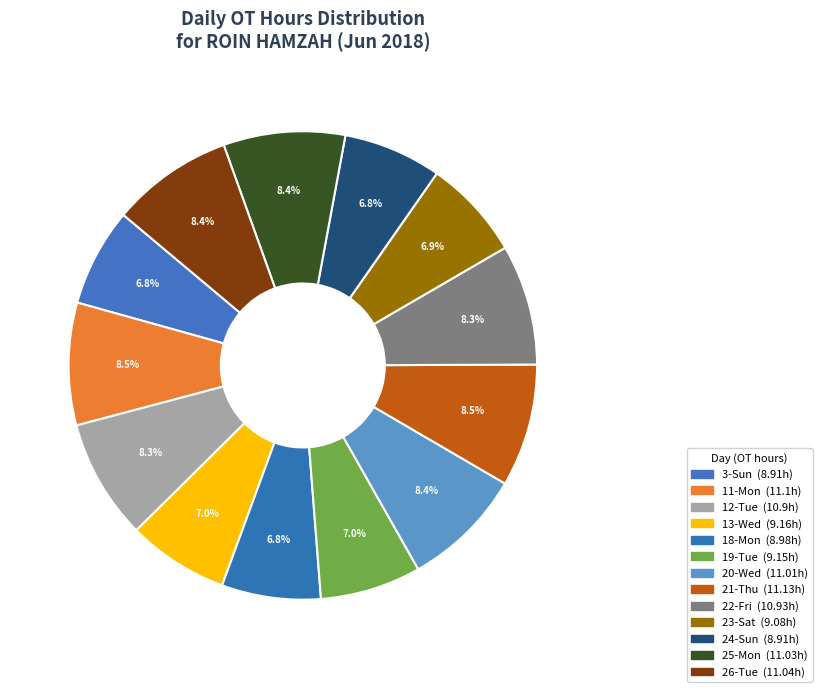

True or false: 25-Mon accounts for 8% of the total.

True